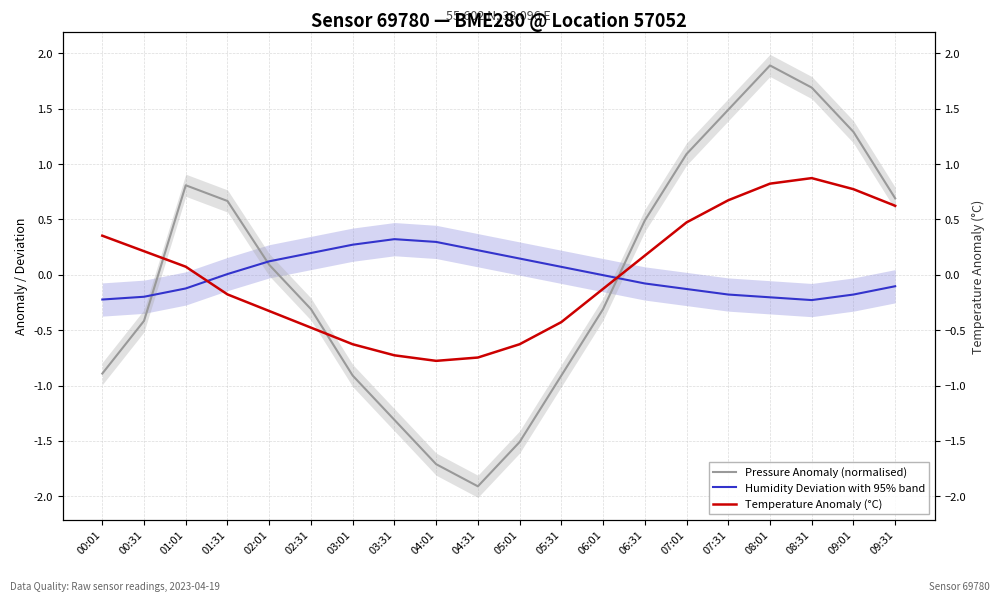

Is it true that Humidity Deviation with 95% band equals -0.1 at 06:31?

True